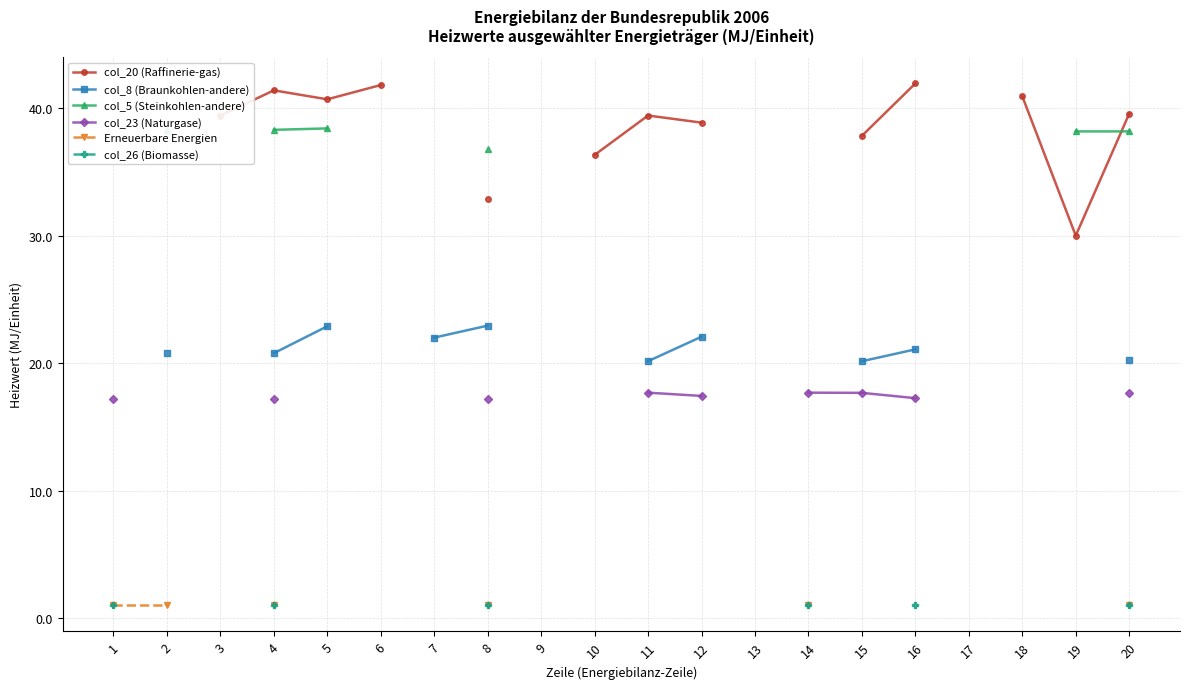

Which category has the highest value across all series?

16